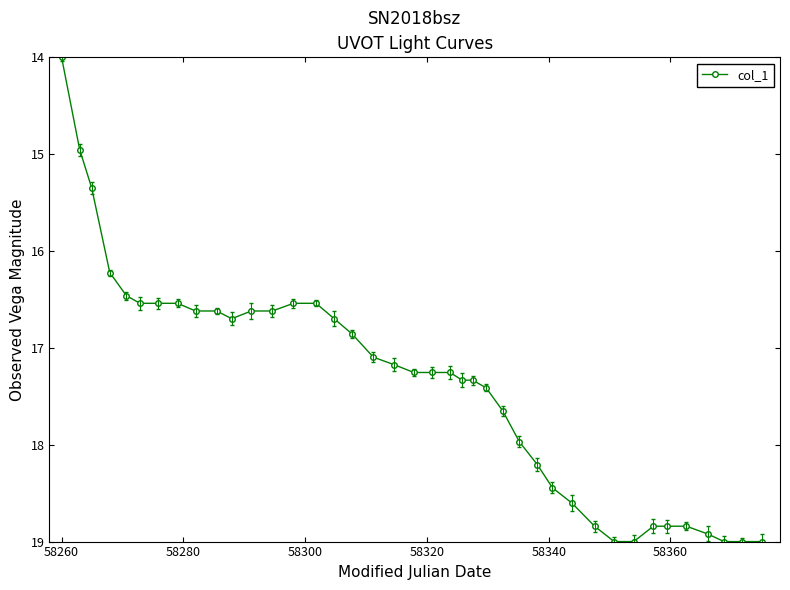

What is the smallest value displayed?

14.0